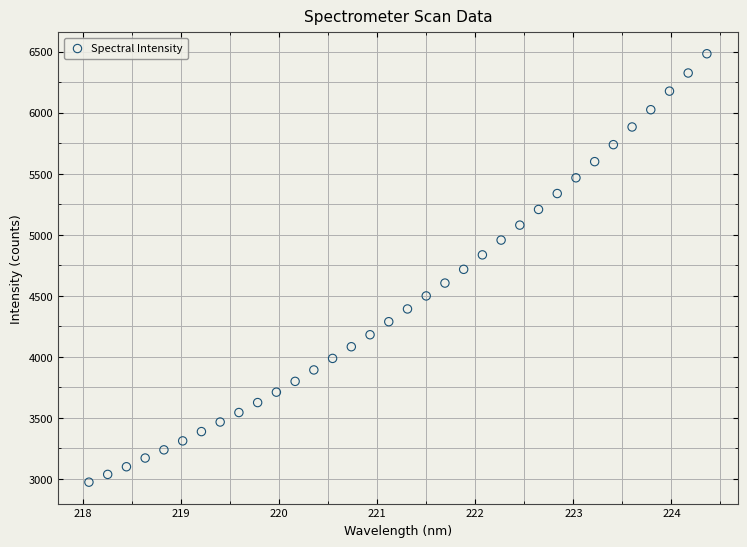

What is the range of Y values (max minus min)?

3508.7